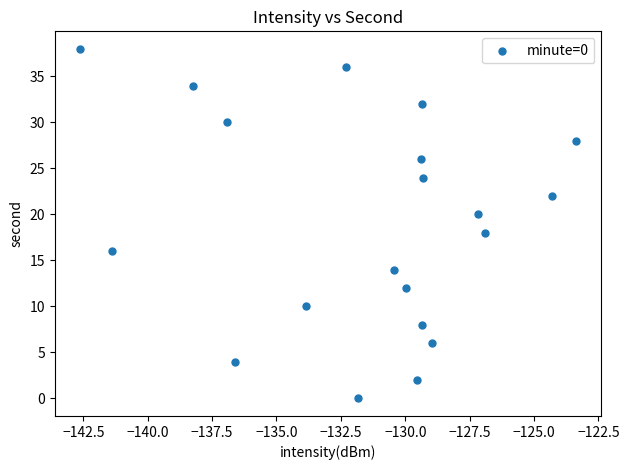

What is the range of Y values (max minus min)?

38